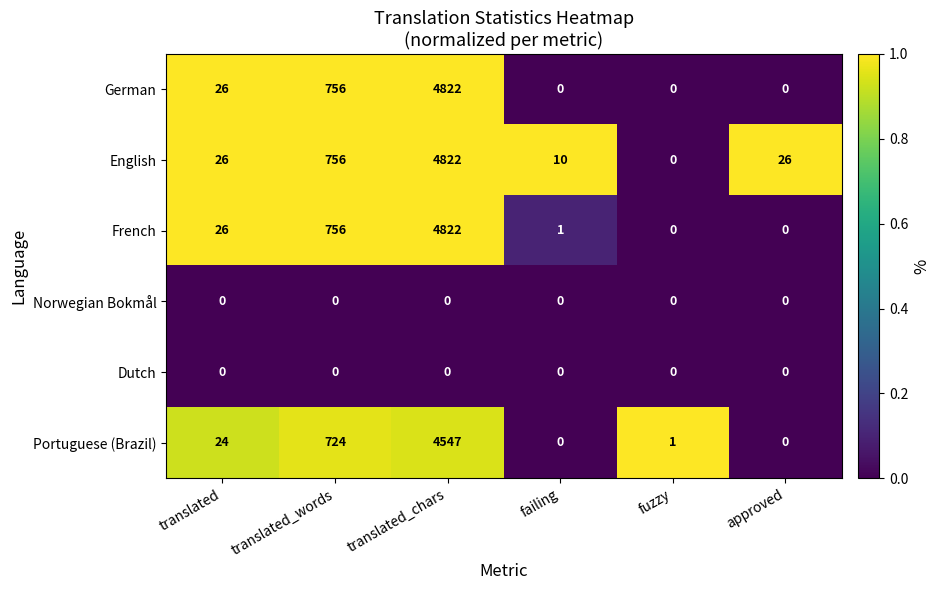

What is the difference between the maximum and minimum values in the French series?

4822